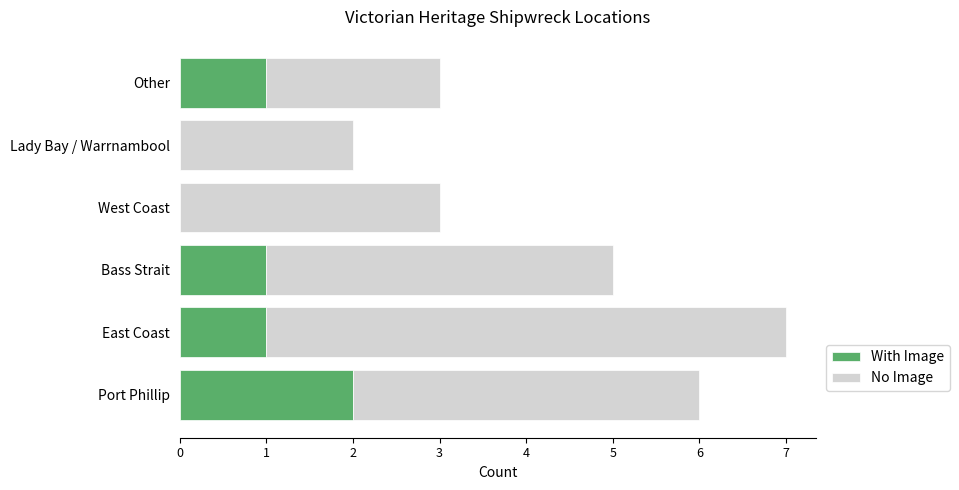

The value of With Image at East Coast is 1. True or false?

True